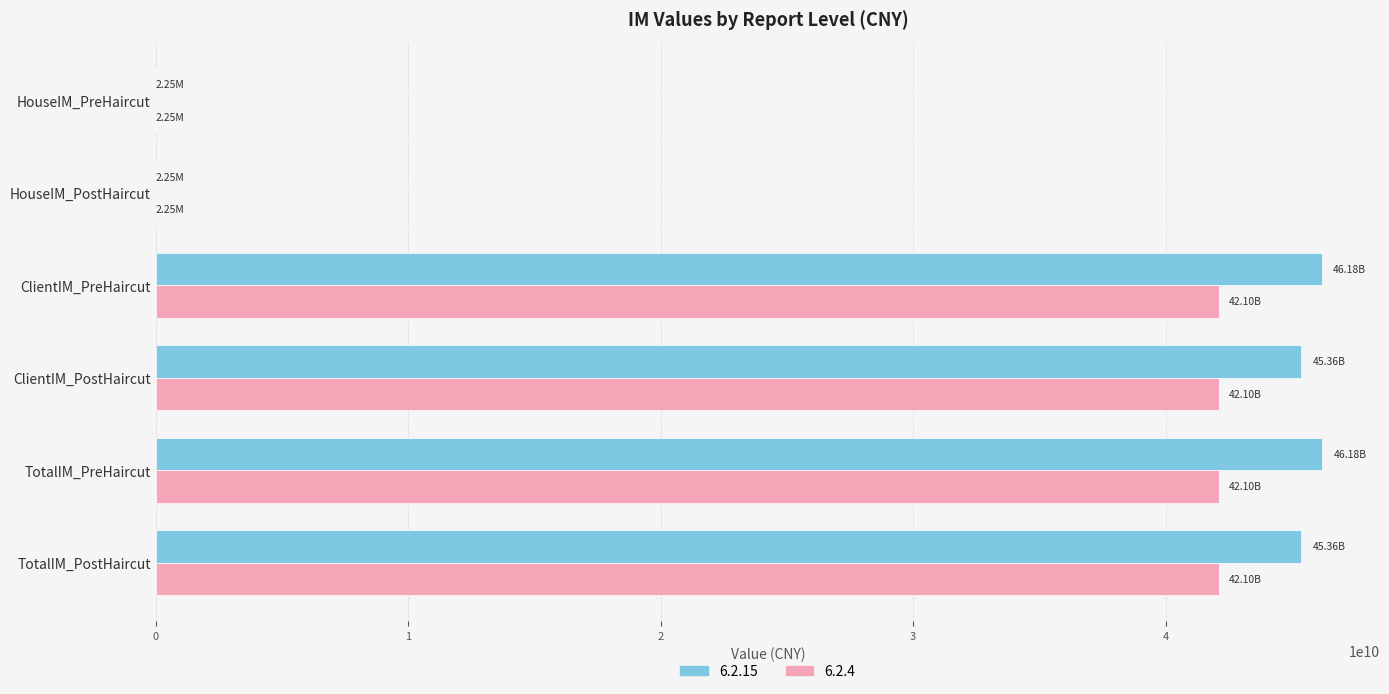

What is the total value across all series at ClientIM_PreHaircut?

88275281627.0